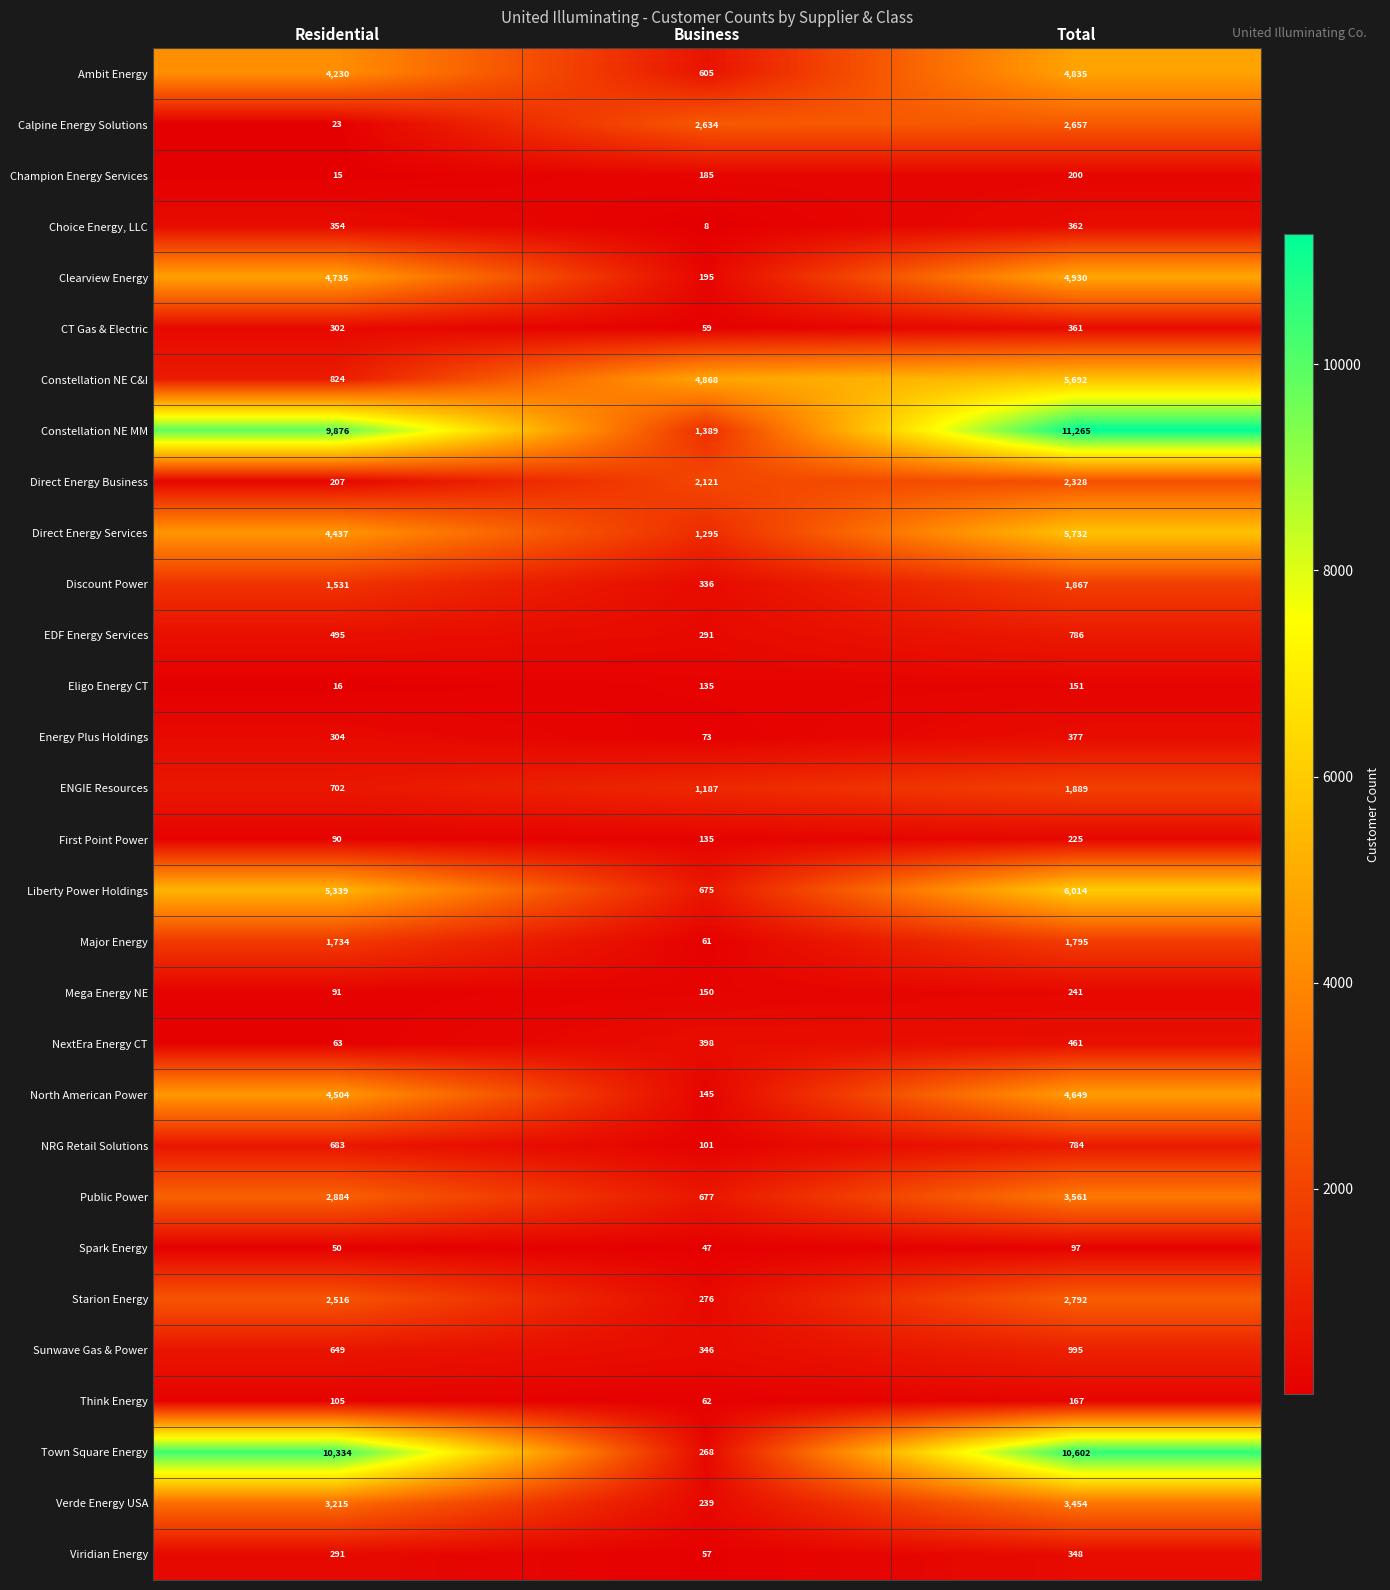

Which series changed the most between Residential and Total?

Constellation NE C&I